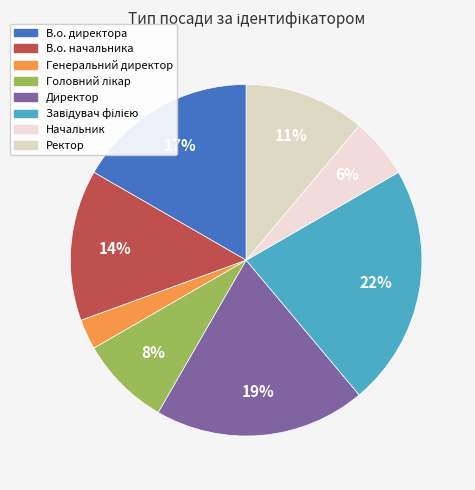

Does any single category account for the majority?

No